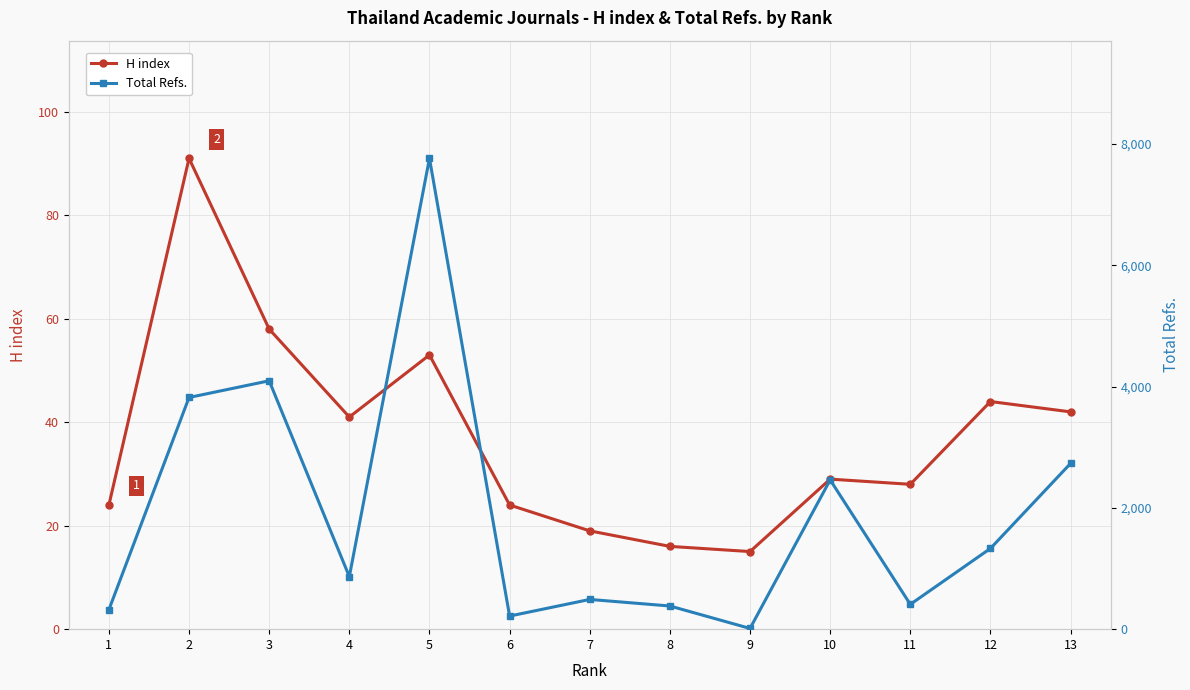

Which series changed the most between 1 and 6?

Total Refs.